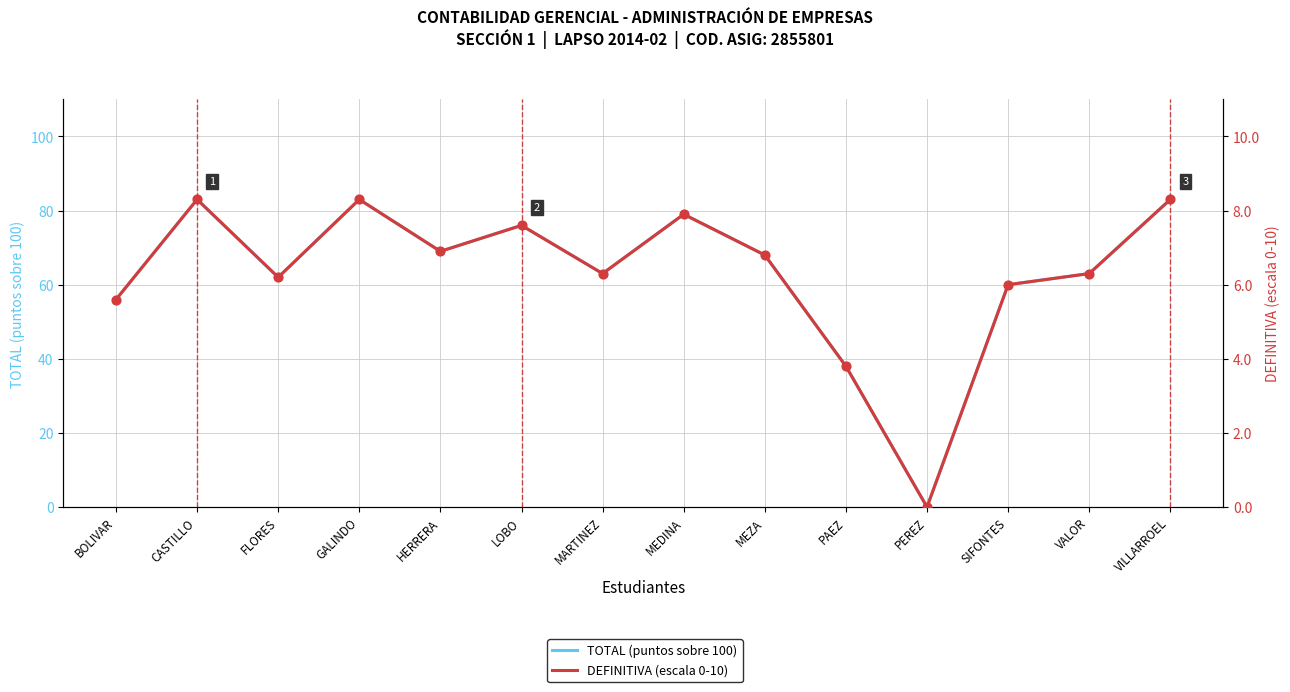

Which series contains the lowest Y value?

TOTAL (puntos sobre 100)